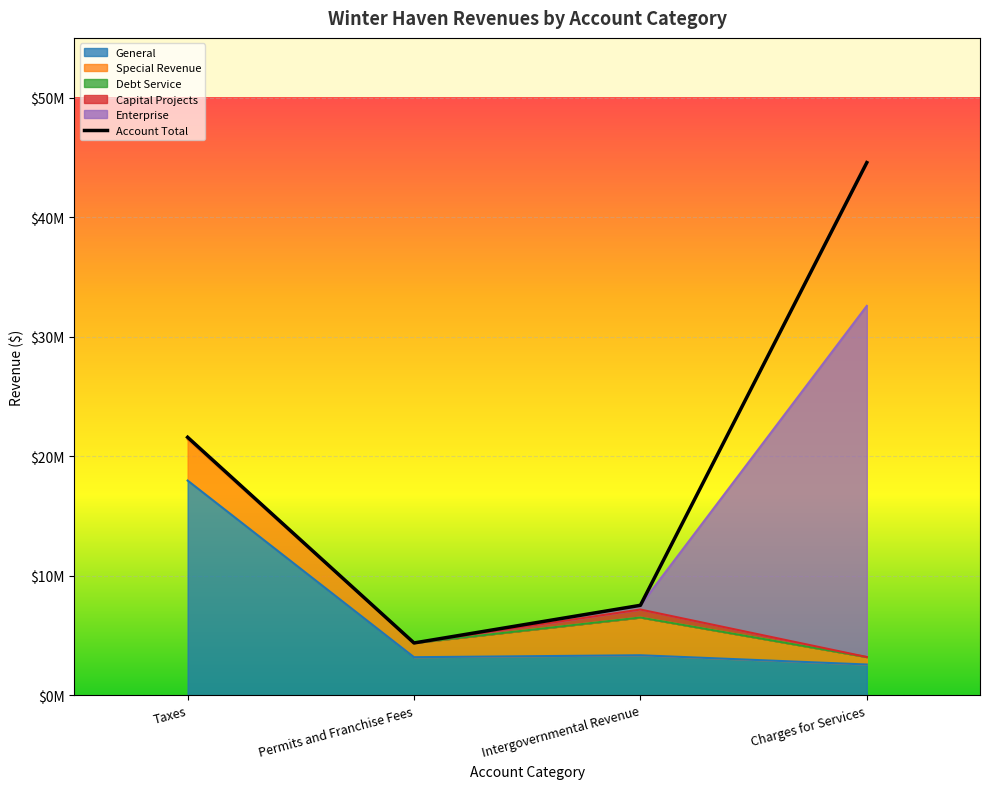

Which category has the highest value across all series?

Charges for Services